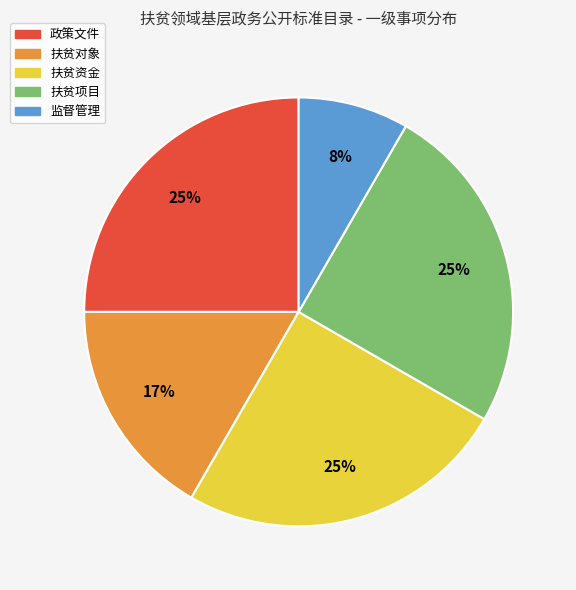

What is the ratio of the value at 监督管理 to the value at 扶贫项目?

0.3